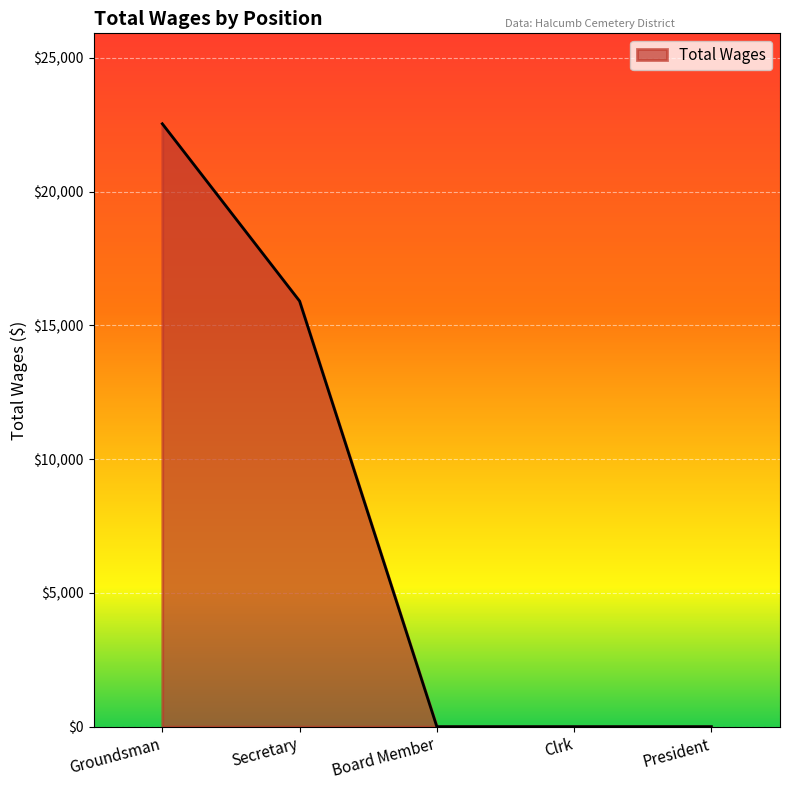

Reading left to right, what are all the values shown in this chart?

Groundsman=22541	Secretary=15912	Board Member=0	Clrk=0	President=0